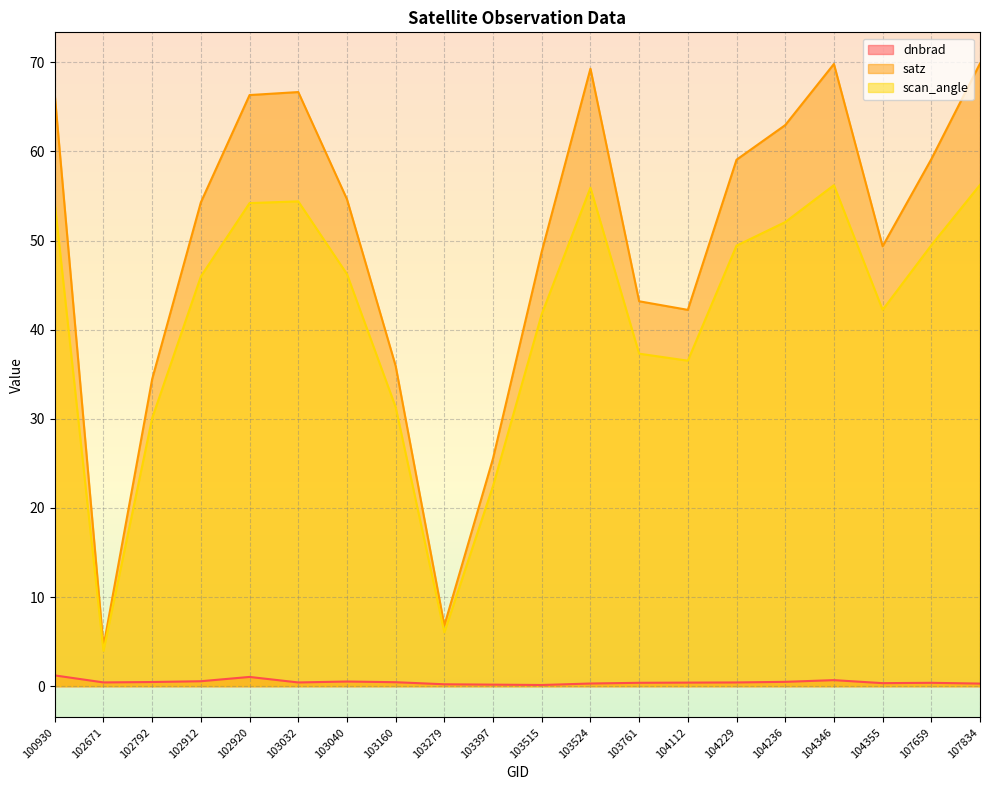

What are all the series names shown in the legend?

dnbrad, satz, scan_angle